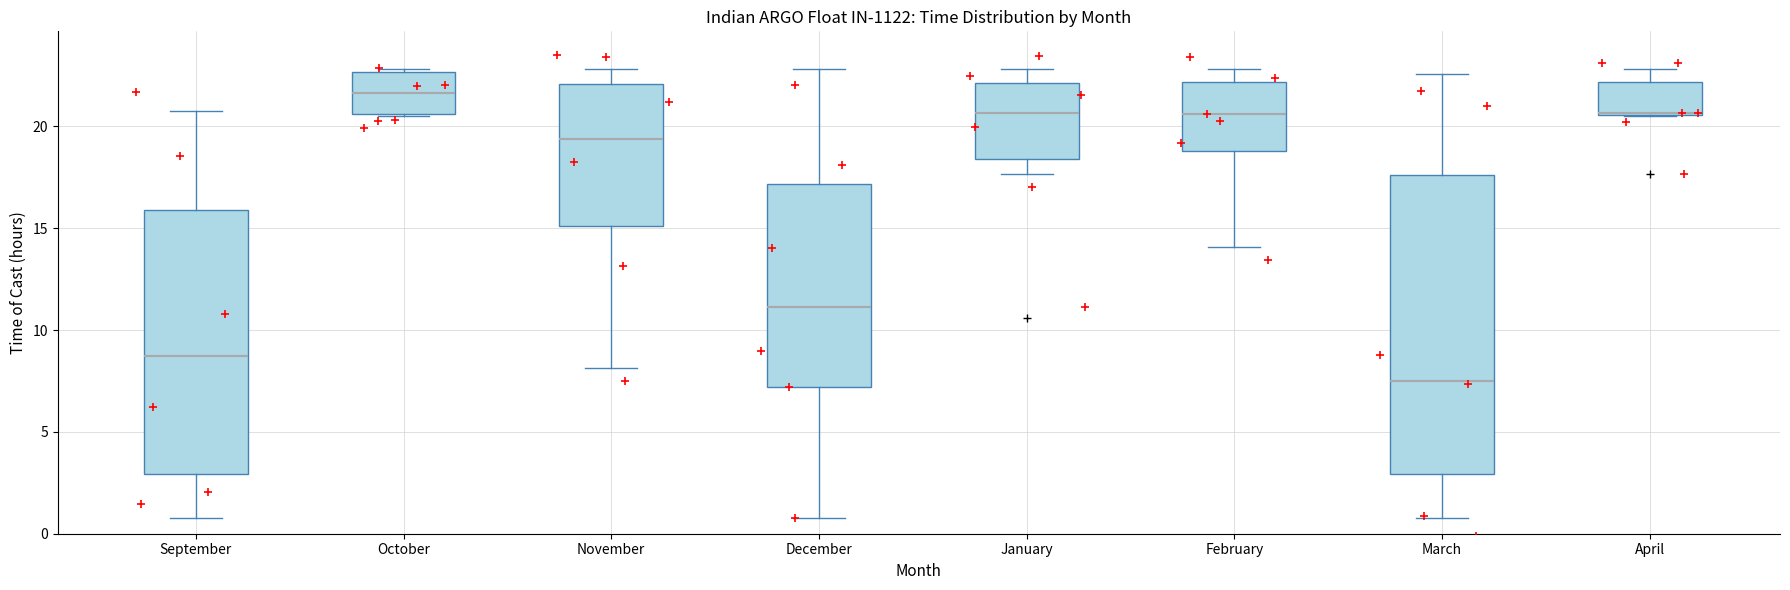

Where is the lower edge of the box for April on the y-axis? The values are not printed on the chart, so give them approximately, as read against the axis.

20.5